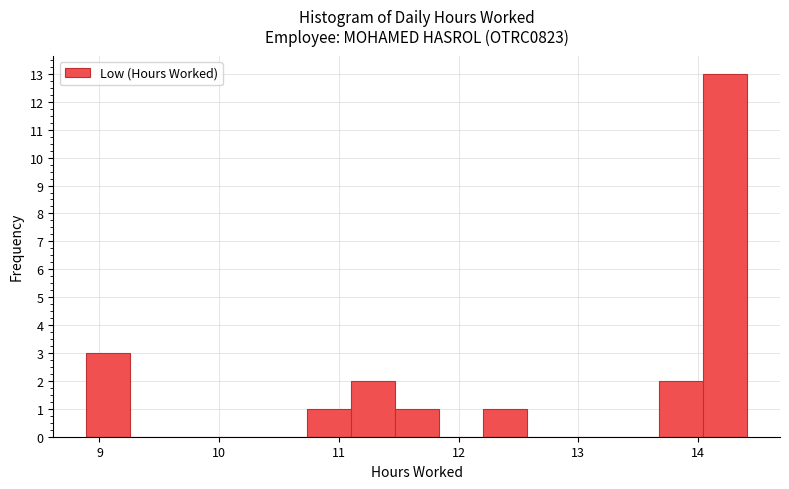

Around what value on the x-axis is the tallest bar? Give the approximate position of its centre, as read against the axis.

14.2